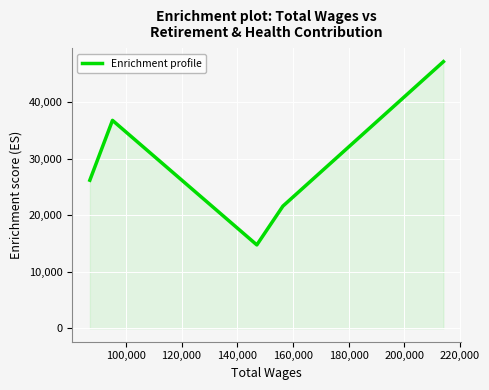

How many interior local peaks (higher than both neighbors) does the data have?

1